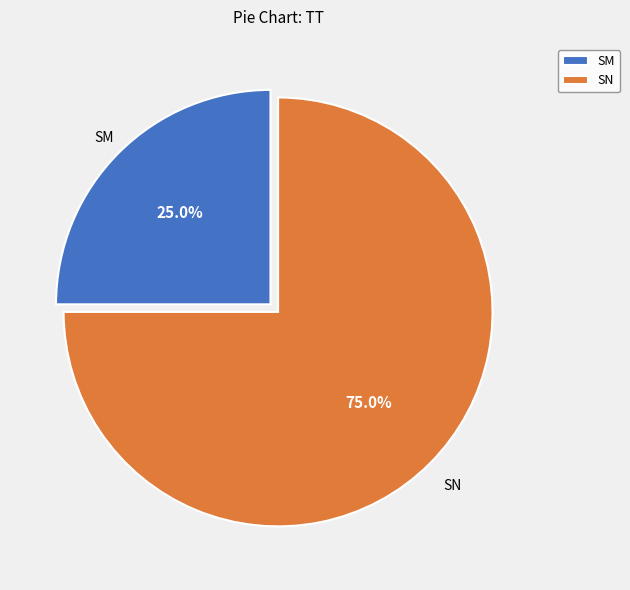

What is the smallest slice in the pie chart?

SM